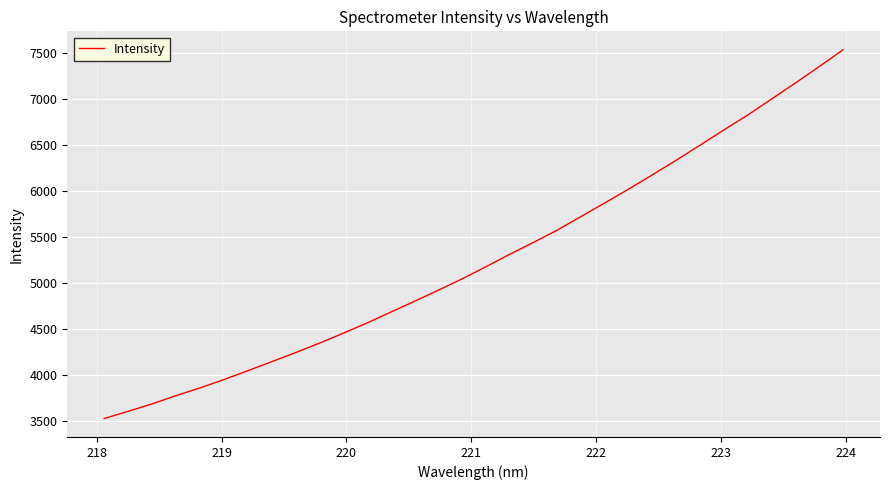

Is this an area chart (filled region under the line)?

No